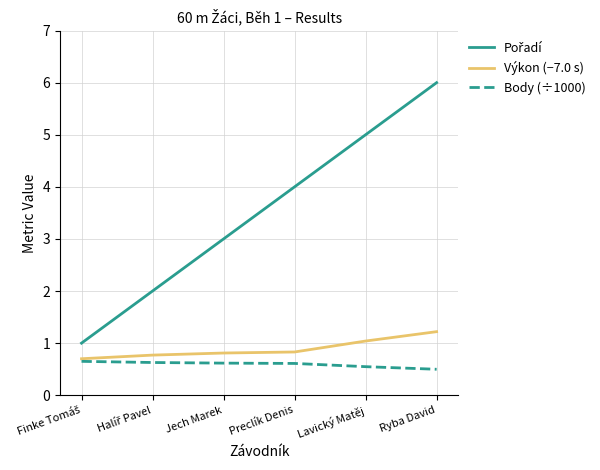

The value of Body (÷1000) at Lavický Matěj is 0.8. True or false?

False